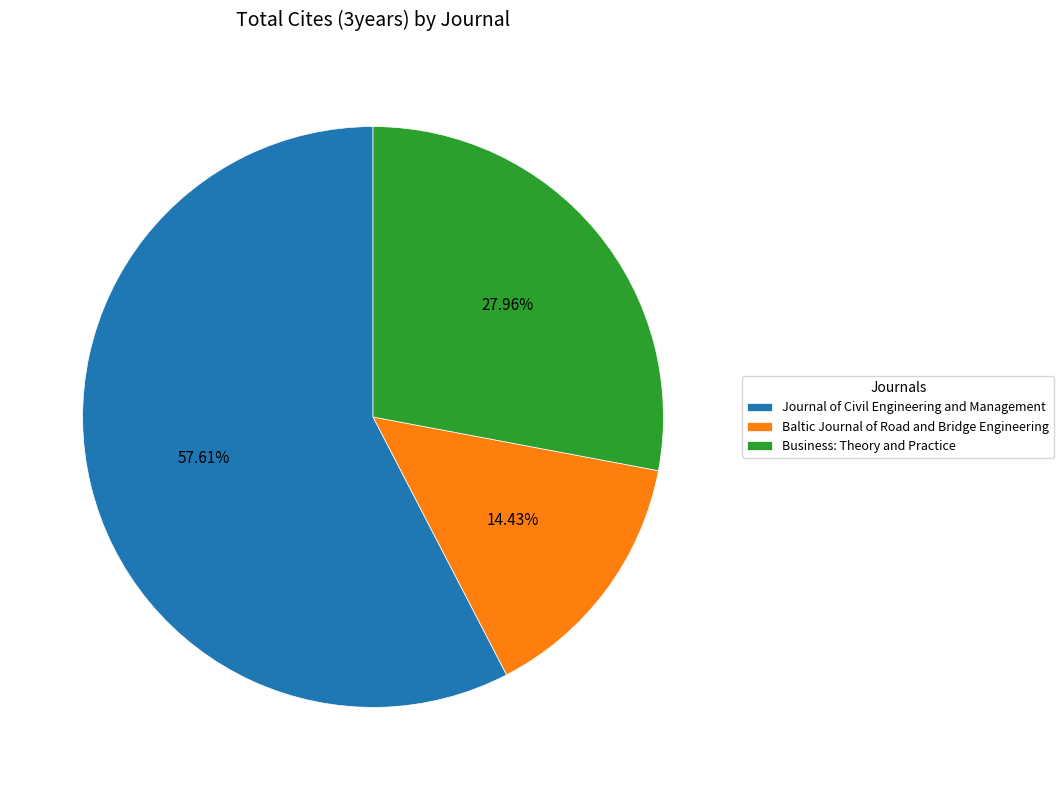

How many slices are in this pie chart?

3